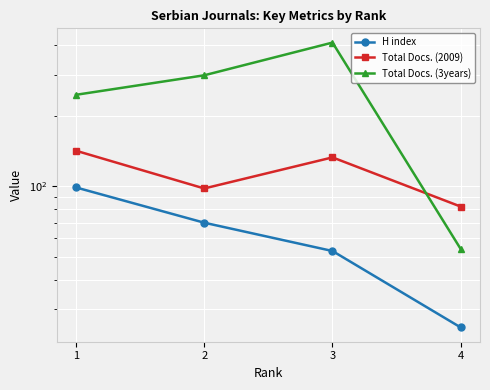

What is the greatest value displayed?

411